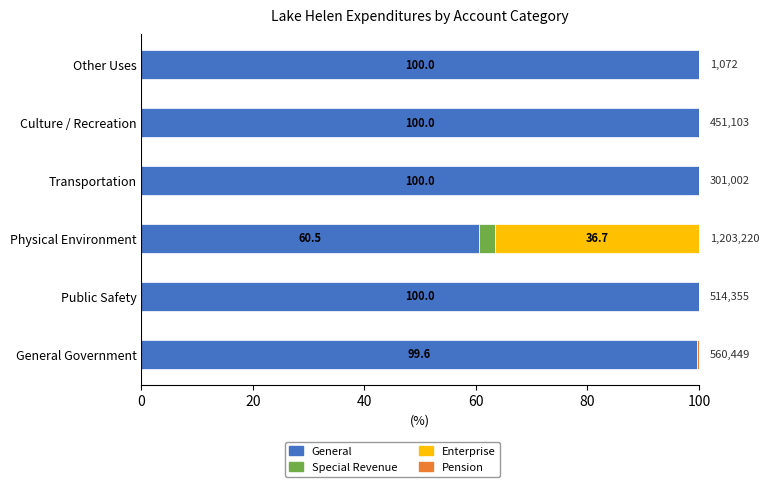

What is the sum of all General values?

560.1